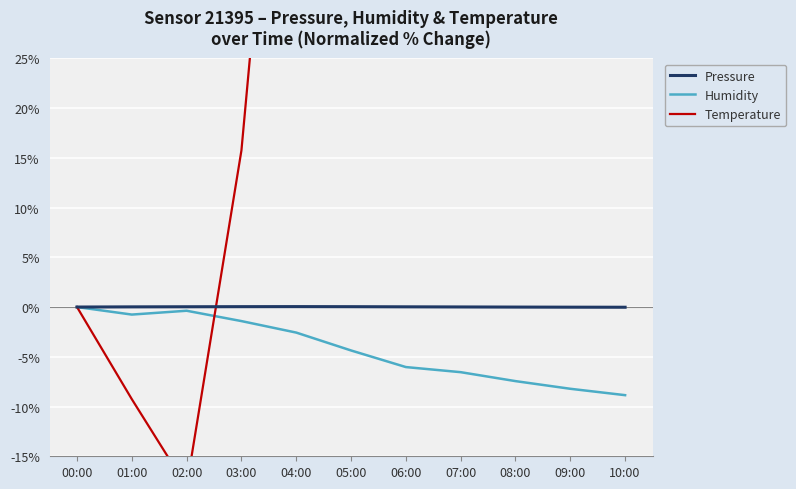

What position from the right is 09:00?

2